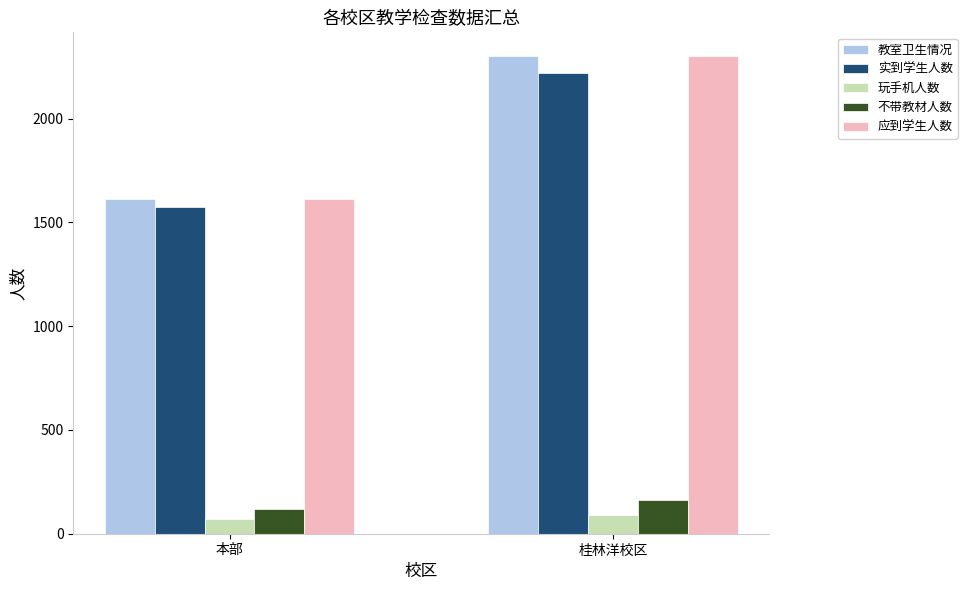

What is the label of the 1st bar from the left?

本部